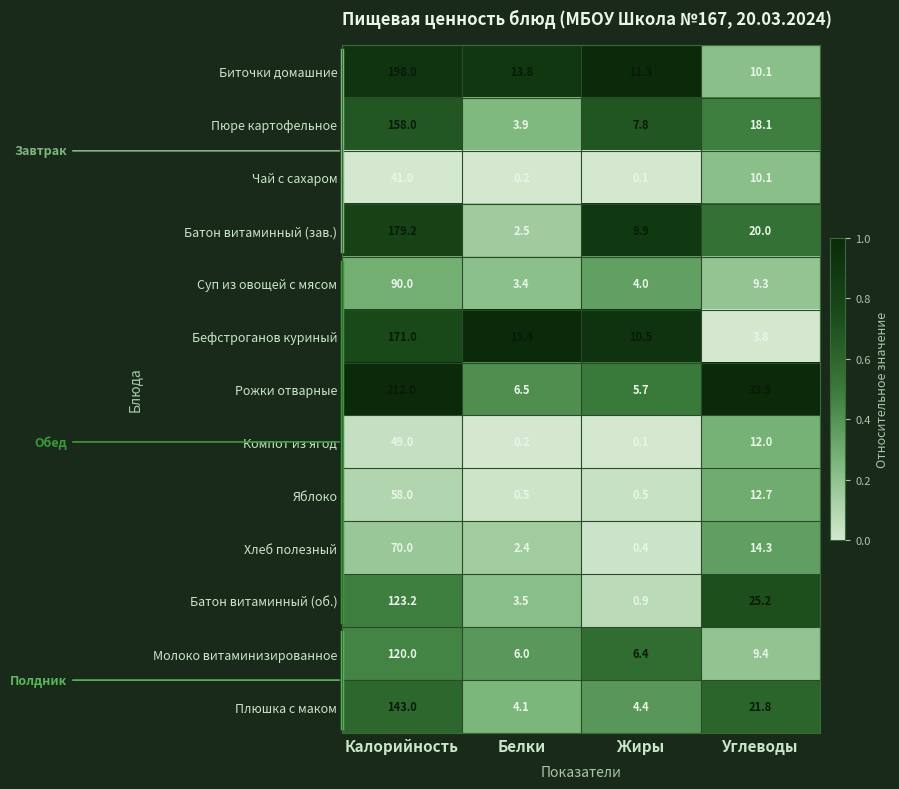

Which series has the largest total across all categories?

Рожки отварные